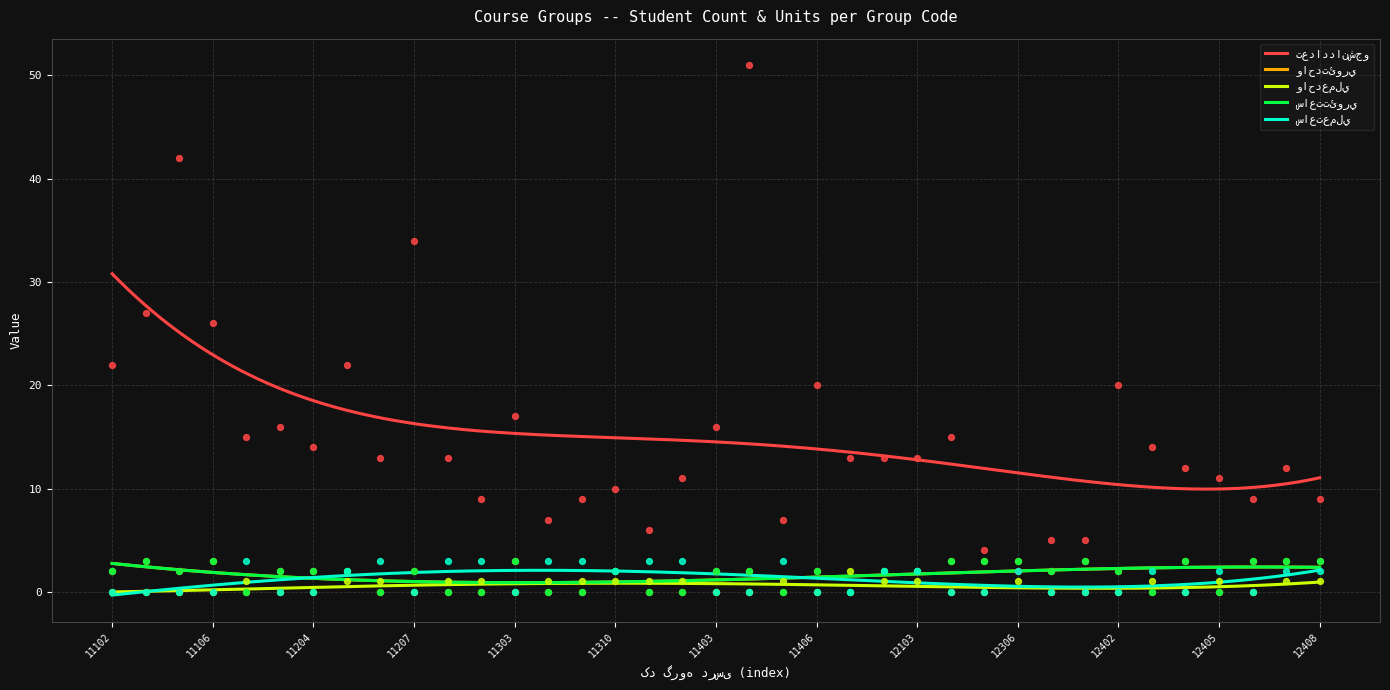

What is the total value across all series at 12103?

20